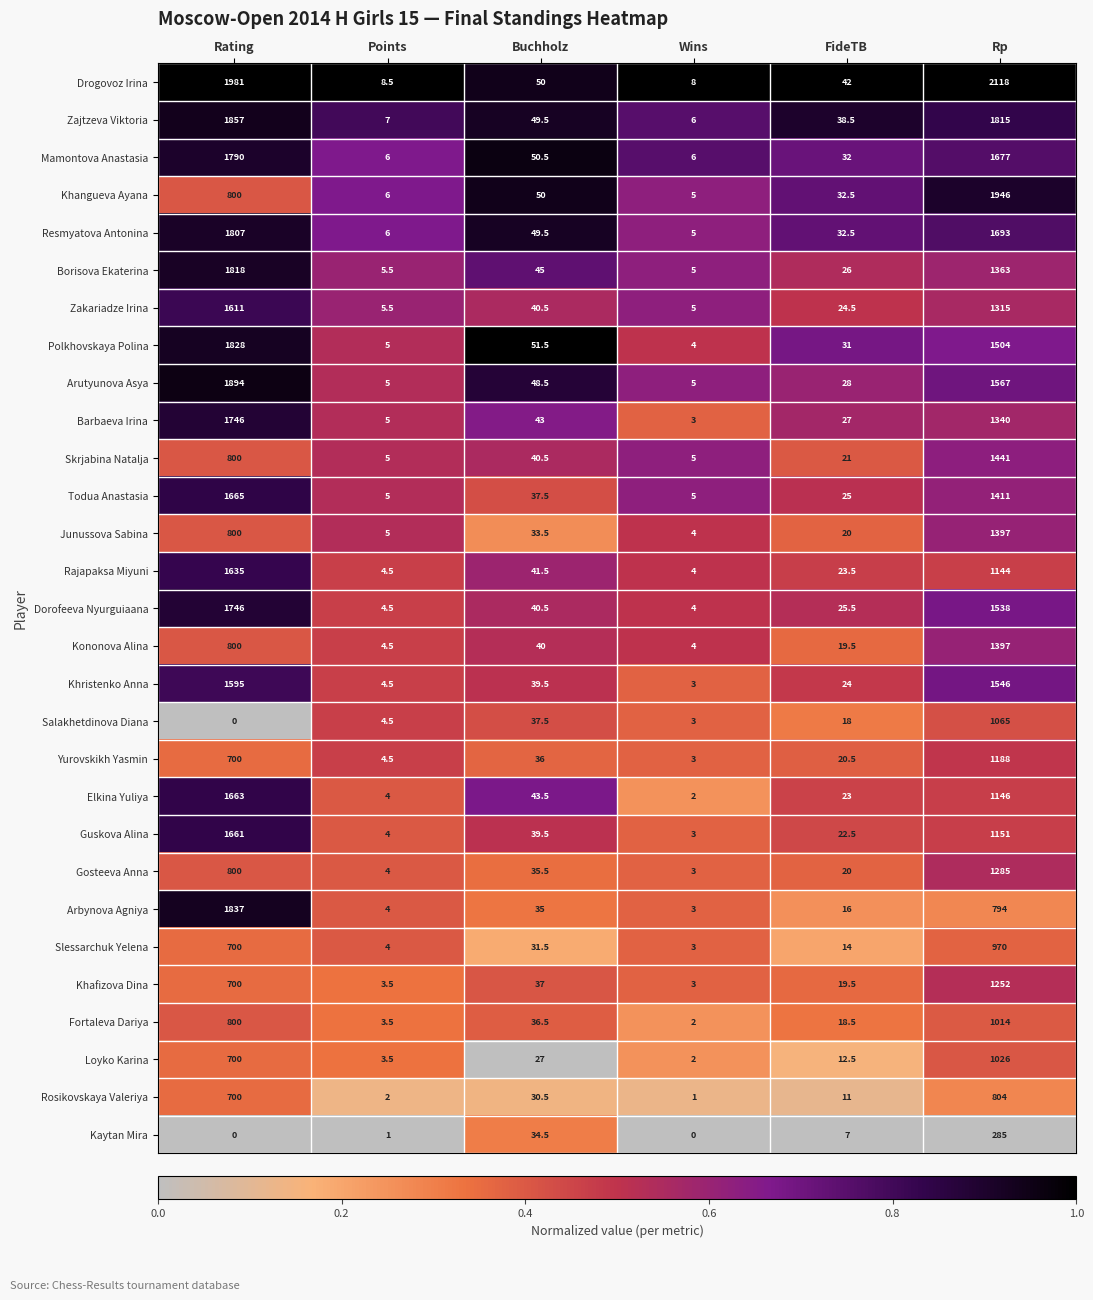

Which label corresponds to the largest value in the chart?

Rp